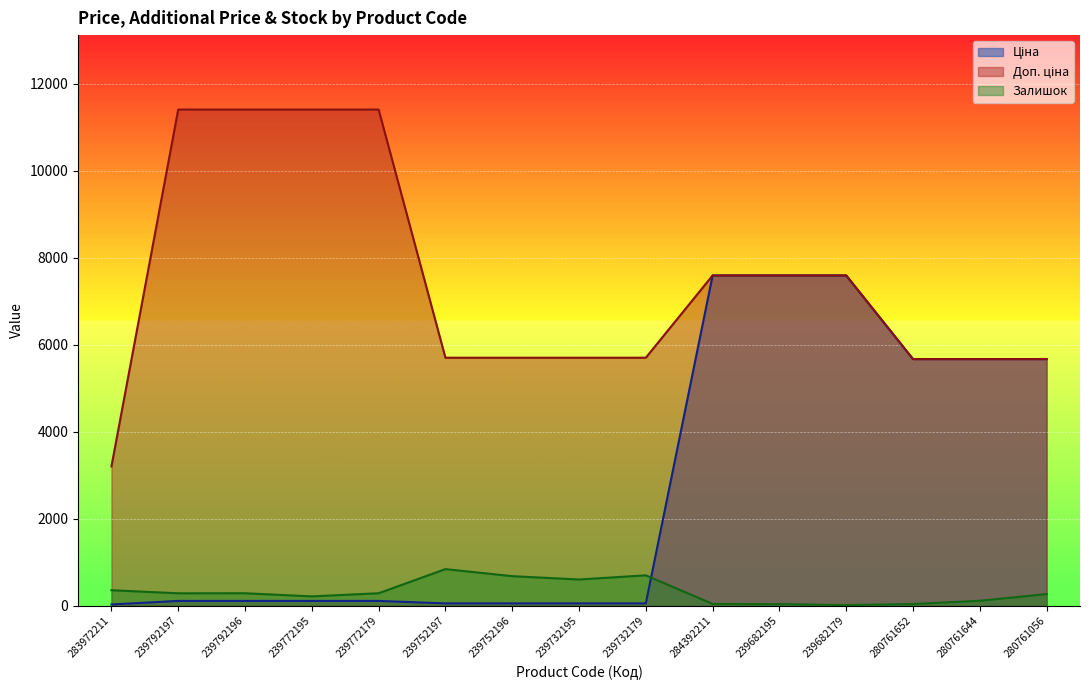

What is the total value across all series at 239792197?

11813.1